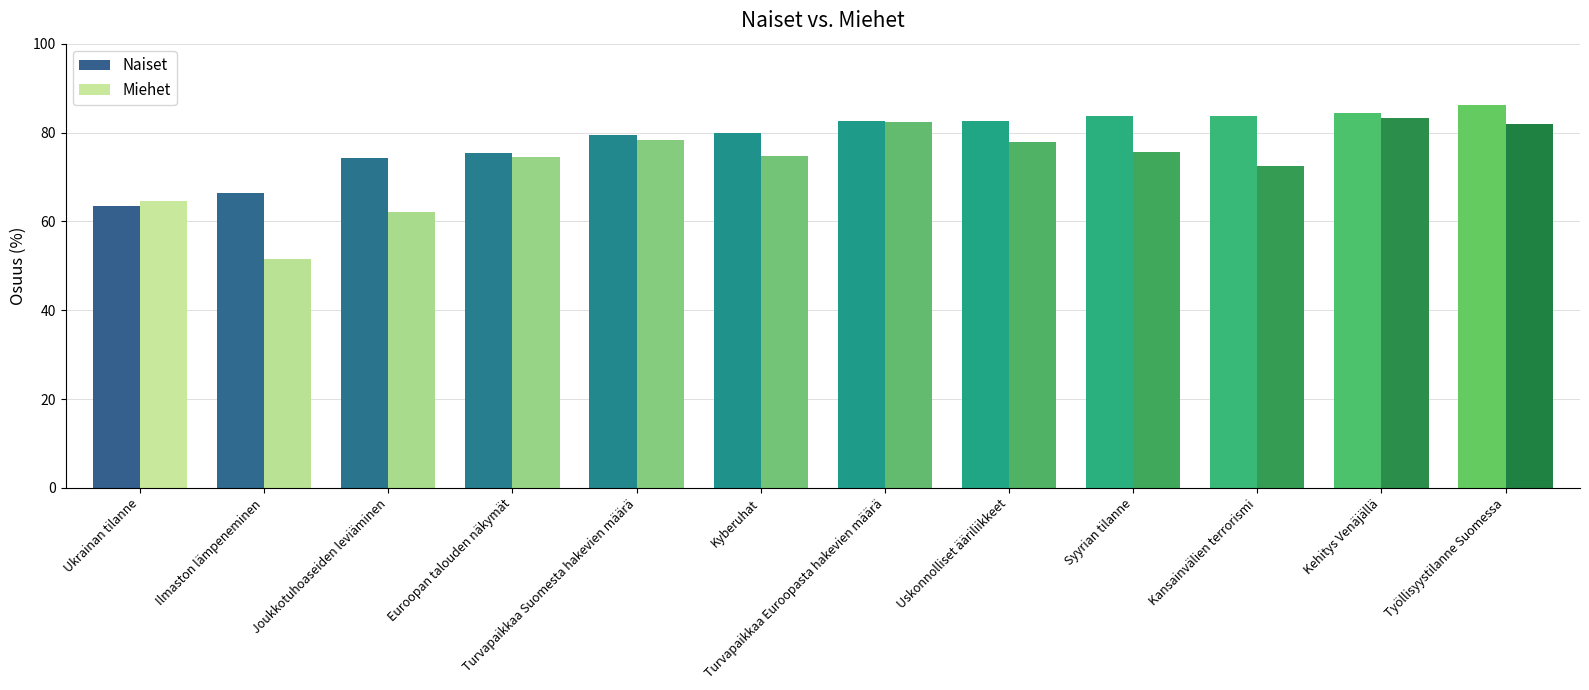

At which label does Naiset reach its peak?

Työllisyystilanne Suomessa